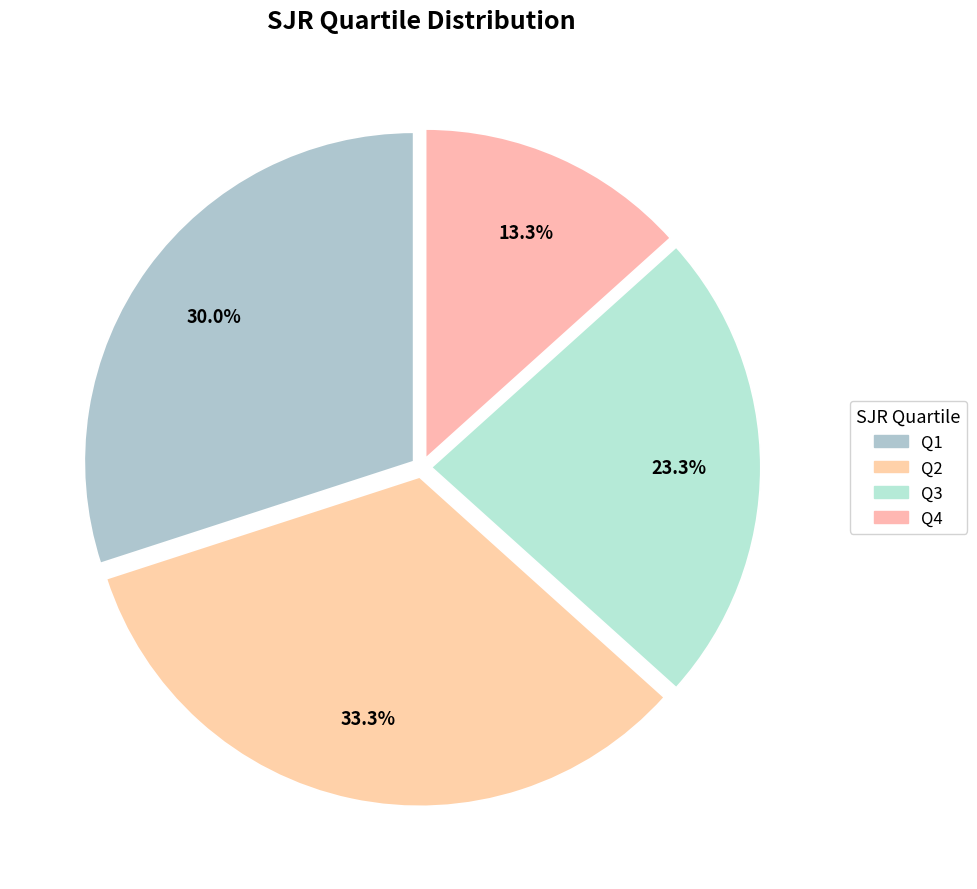

How many slices are in this pie chart?

4